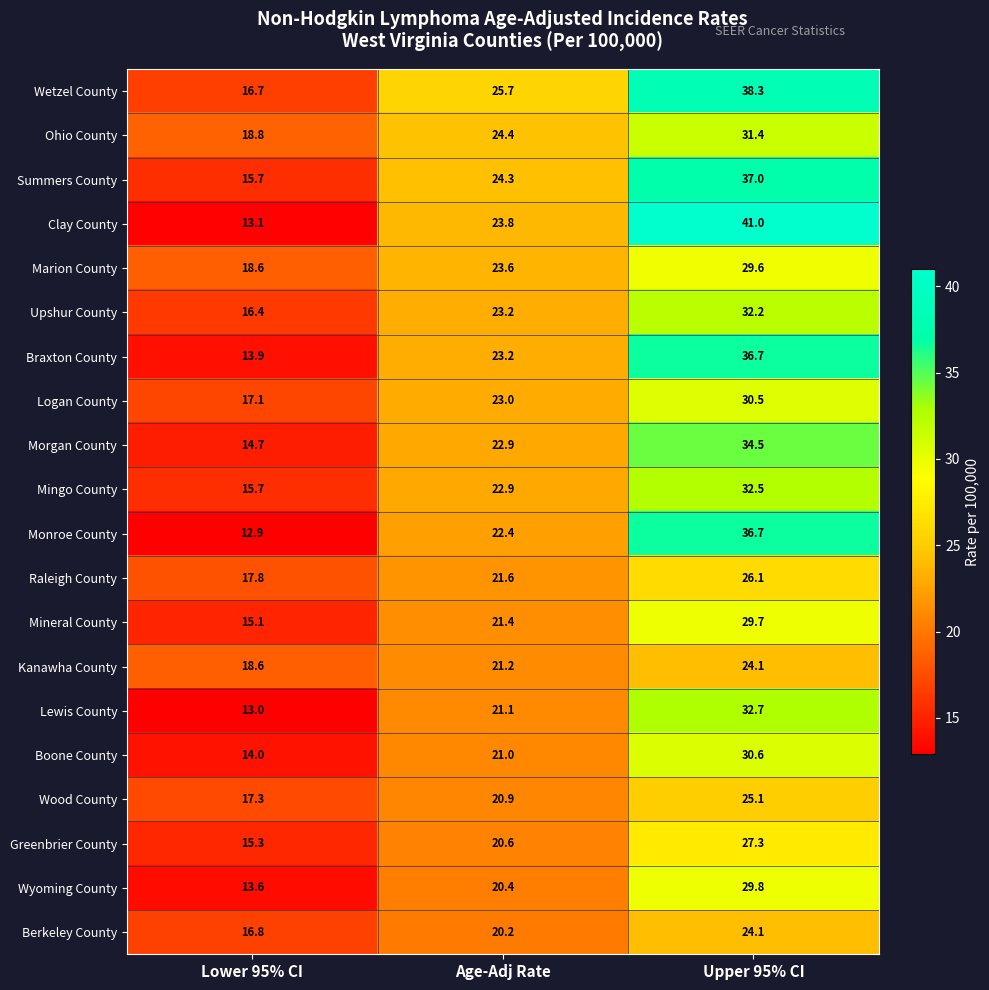

What is the greatest value displayed?

41.0